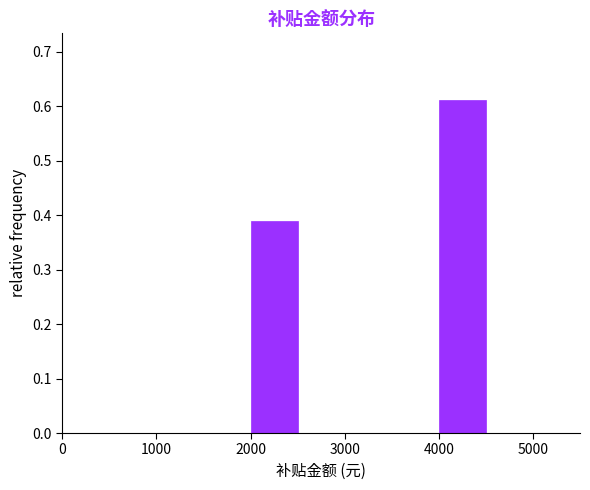

What is the height of the bar covering 2000 to 2500 on the x-axis? The values are not printed on the chart, so give them approximately, as read against the axis.

0.39